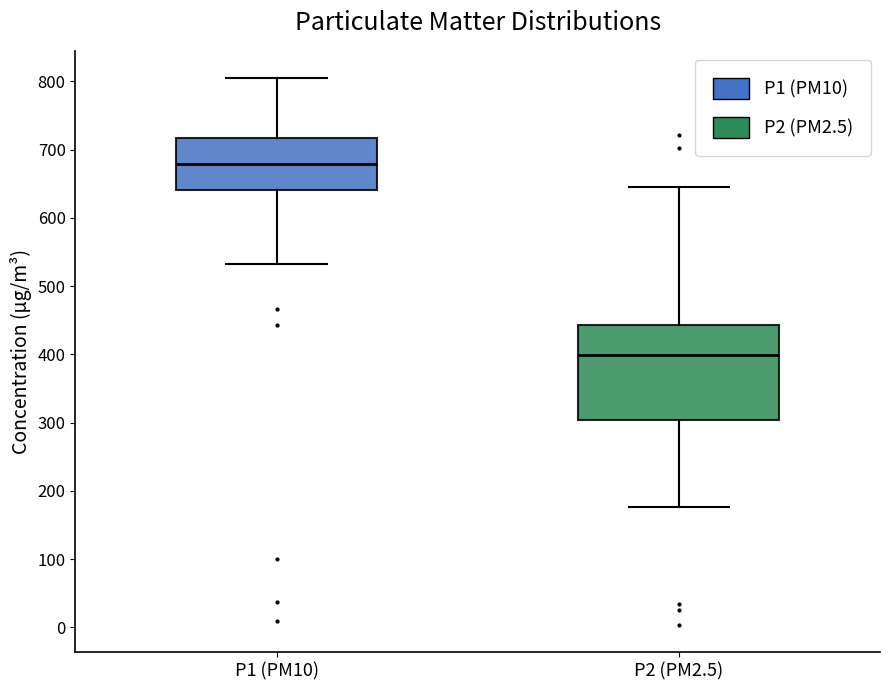

Reading left to right, read every box against the y-axis: the position of its median line, the range the box covers, and the ends of its whiskers. The values are not printed on the chart, so give them approximately, as read against the axis.

P1 (PM10): median 680, box 640 to 720, whiskers 530 to 800
P2 (PM2.5): median 400, box 300 to 440, whiskers 180 to 650